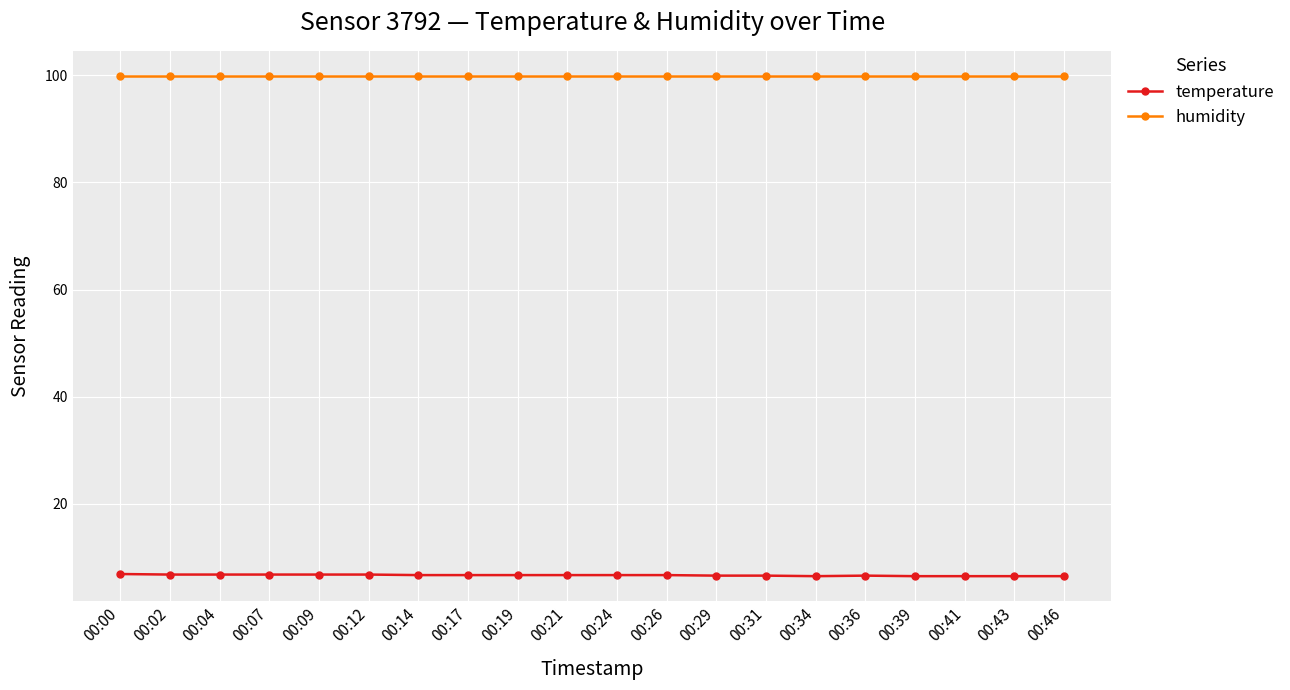

What is the average value of the temperature series?

6.7